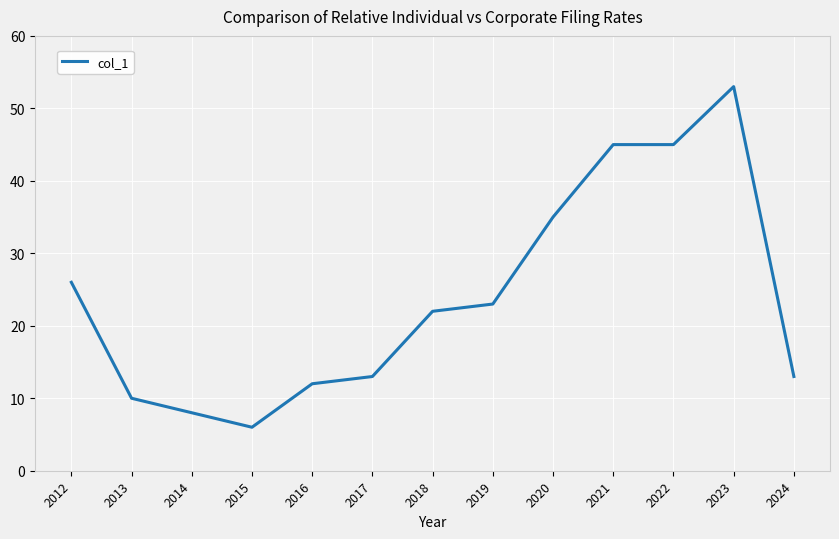

Is it true that the value at 2020 is 53?

False